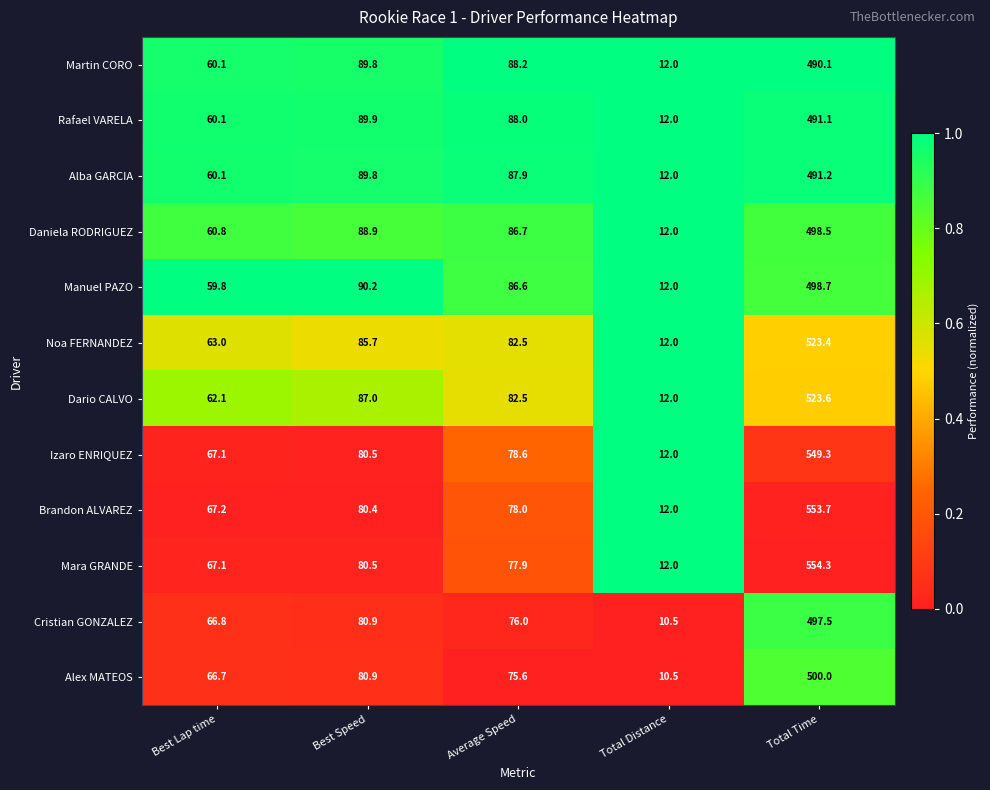

Between Best Lap time and Best Speed, which series saw the biggest shift?

Manuel PAZO